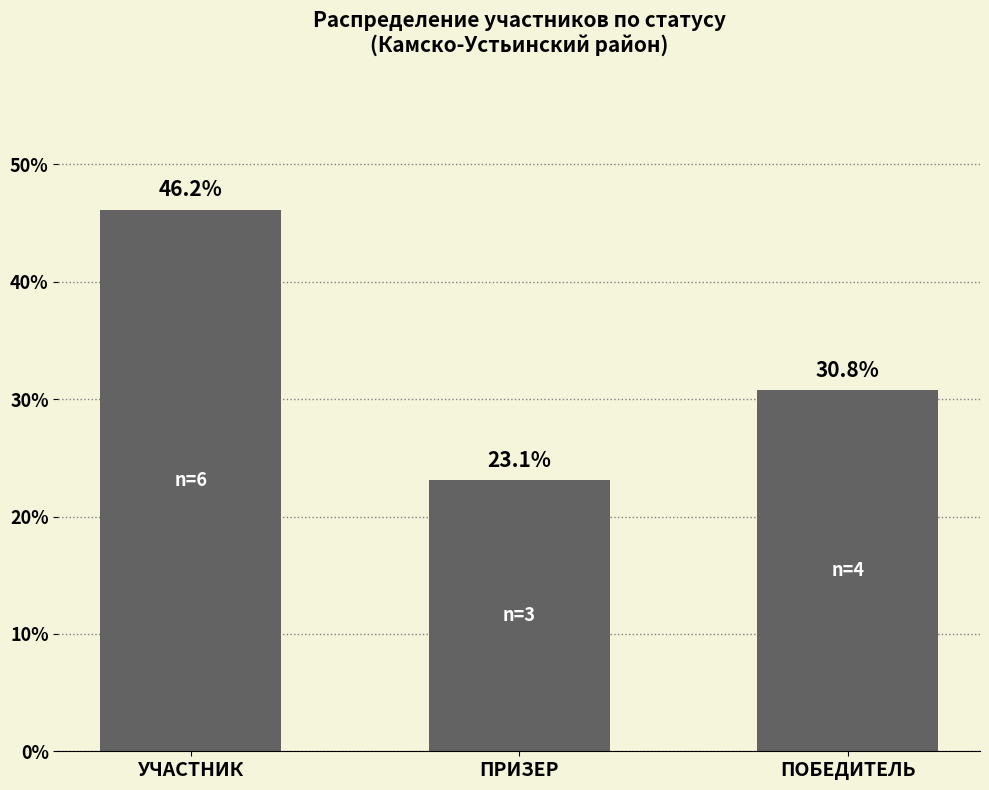

Reading left to right, transcribe all the data shown in this chart.

УЧАСТНИК=46.2	ПРИЗЕР=23.1	ПОБЕДИТЕЛЬ=30.8